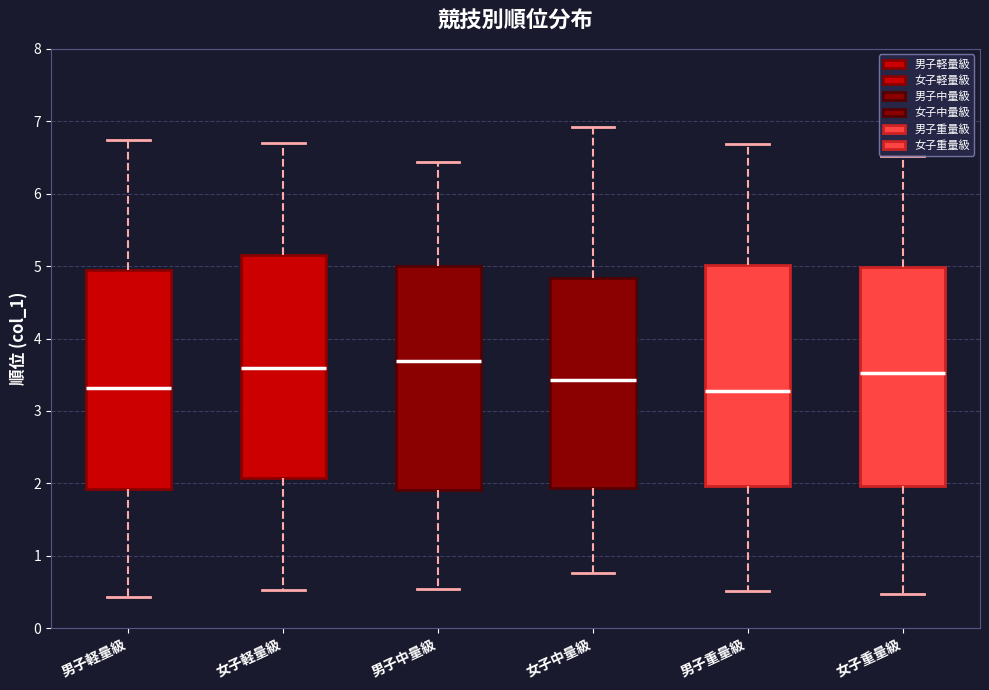

Reading left to right, read every box against the y-axis: the position of its median line, the range the box covers, and the ends of its whiskers. The values are not printed on the chart, so give them approximately, as read against the axis.

男子軽量級: median 3.3, box 1.9 to 5.0, whiskers 0.4 to 6.7
女子軽量級: median 3.6, box 2.1 to 5.2, whiskers 0.5 to 6.7
男子中量級: median 3.7, box 1.9 to 5.0, whiskers 0.5 to 6.4
女子中量級: median 3.4, box 1.9 to 4.8, whiskers 0.8 to 6.9
男子重量級: median 3.3, box 2.0 to 5.0, whiskers 0.5 to 6.7
女子重量級: median 3.5, box 2.0 to 5.0, whiskers 0.5 to 6.5